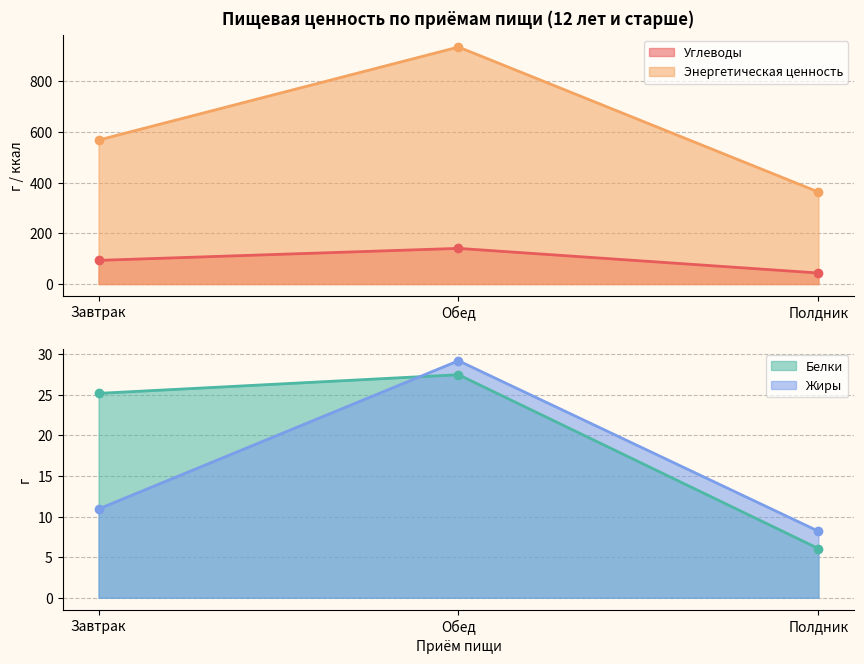

How many values in the Энергетическая ценность series are below 567?

1